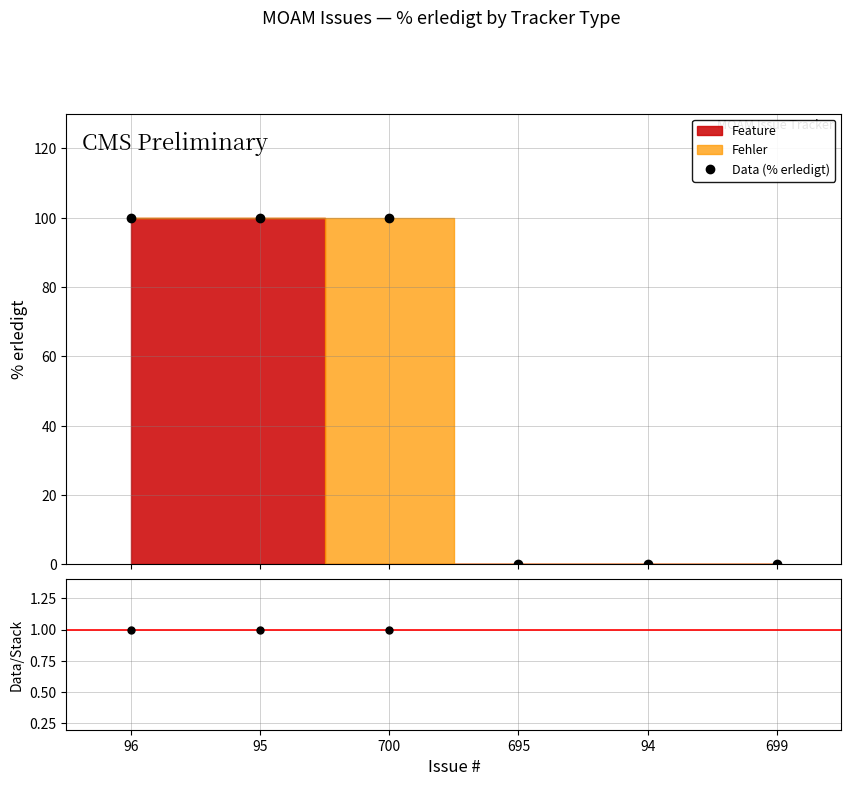

Which series changed the most between 95 and 94?

Data (% erledigt)